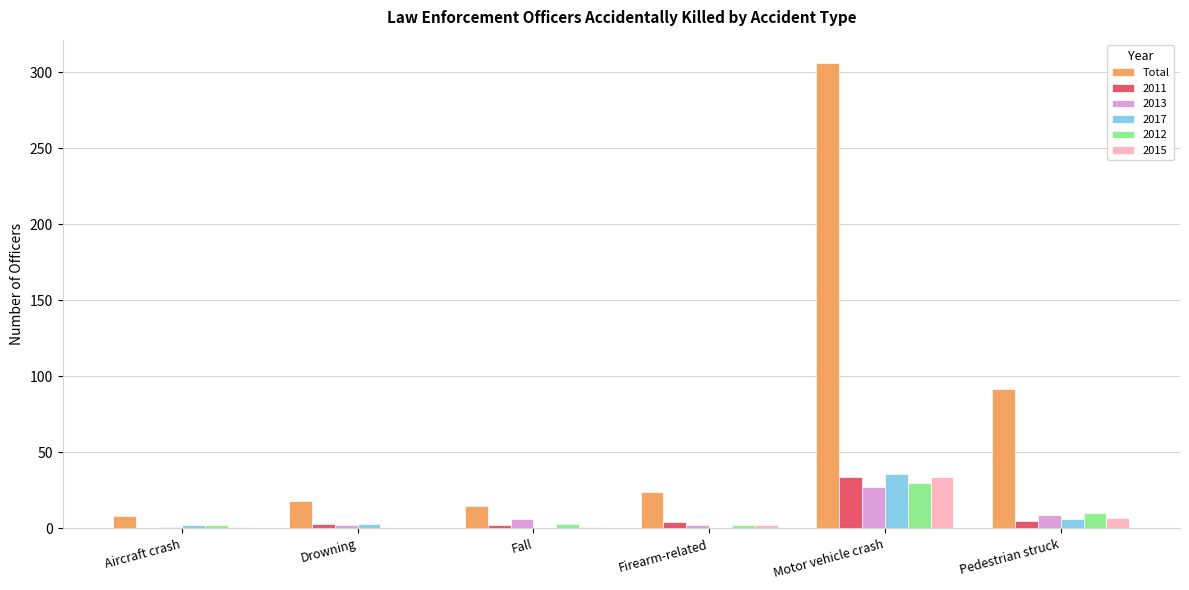

What is the sum of all Total values?

463